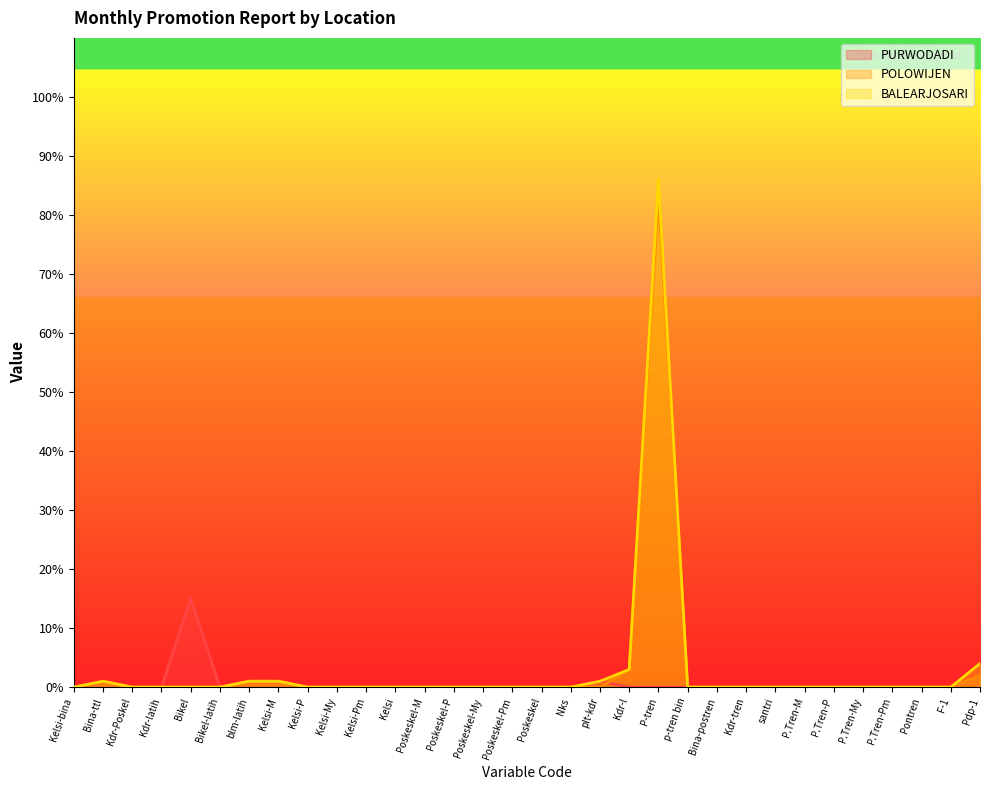

How many lines are shown in the chart?

3